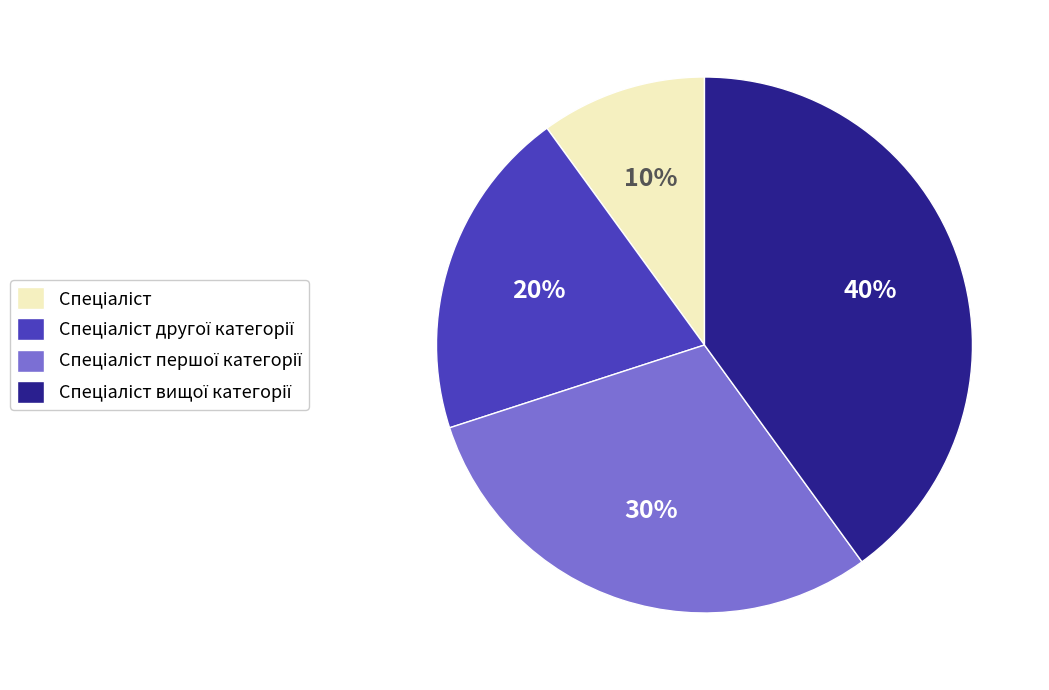

How many segments does this pie chart have?

4